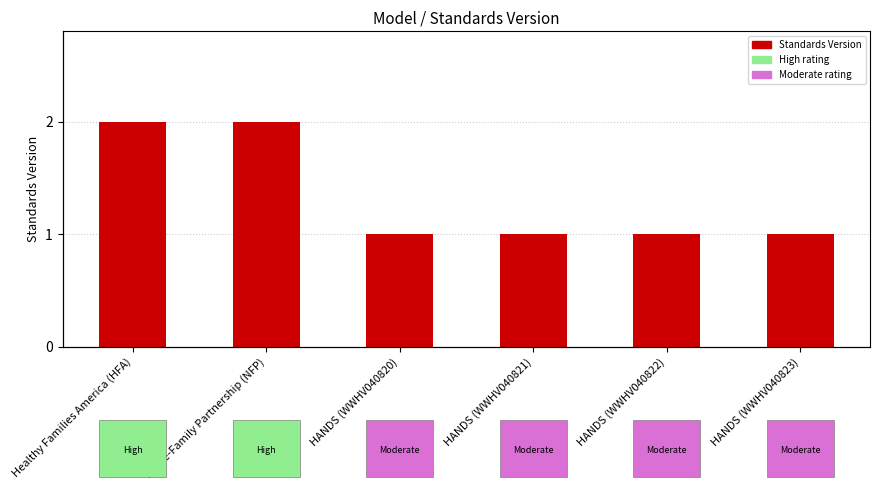

The value at Healthy Families America (HFA) is 3. True or false?

False